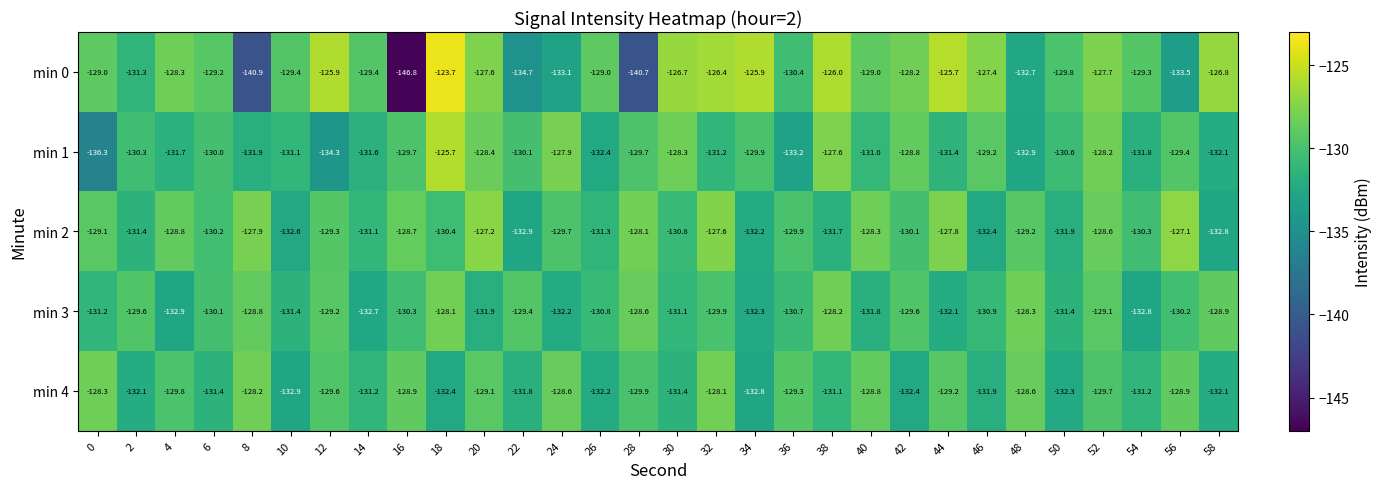

Which series has the widest spread of values?

min 0